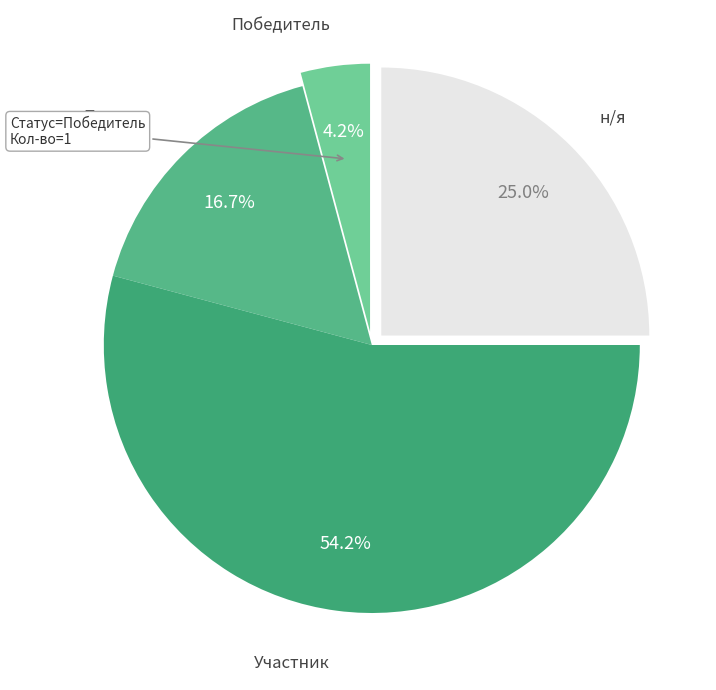

How many segments does this pie chart have?

4